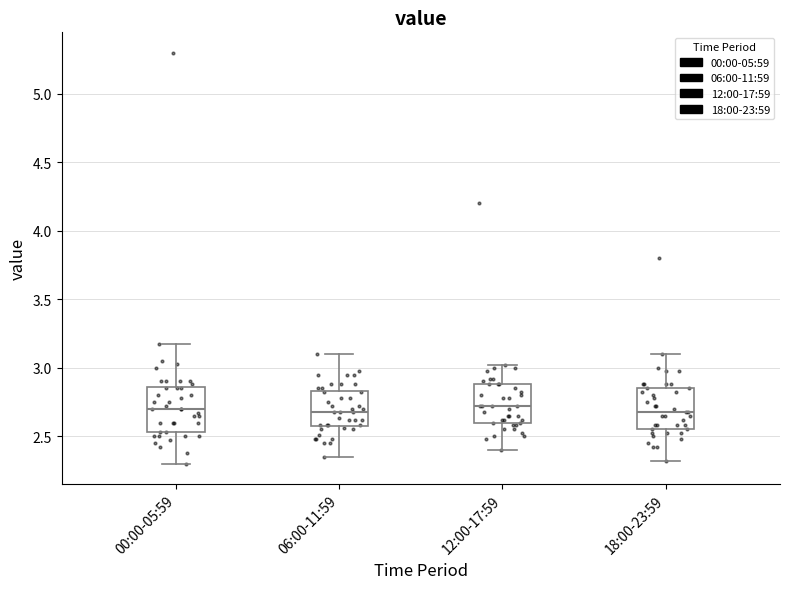

Reading left to right, read every box against the y-axis: the position of its median line, the range the box covers, and the ends of its whiskers. The values are not printed on the chart, so give them approximately, as read against the axis.

00:00-05:59: median 2.70, box 2.55 to 2.85, whiskers 2.30 to 3.15
06:00-11:59: median 2.70, box 2.60 to 2.85, whiskers 2.35 to 3.10
12:00-17:59: median 2.70, box 2.60 to 2.90, whiskers 2.40 to 3.00
18:00-23:59: median 2.70, box 2.55 to 2.85, whiskers 2.30 to 3.10